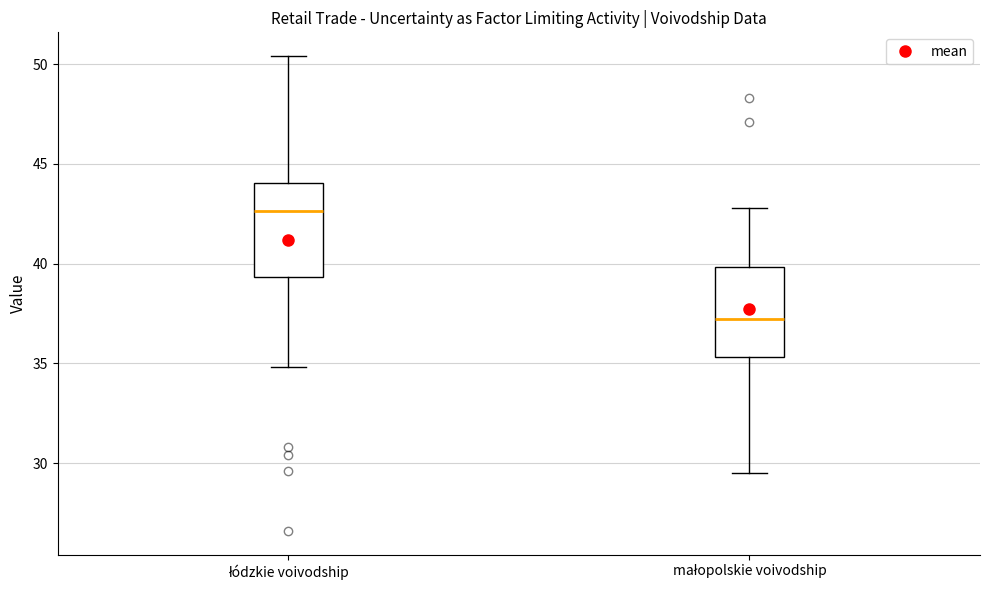

Reading left to right, read every box against the y-axis: the position of its median line, the range the box covers, and the ends of its whiskers. The values are not printed on the chart, so give them approximately, as read against the axis.

łódzkie voivodship: median 42.5, box 39.5 to 44.0, whiskers 35.0 to 50.5
małopolskie voivodship: median 37.0, box 35.5 to 40.0, whiskers 29.5 to 43.0